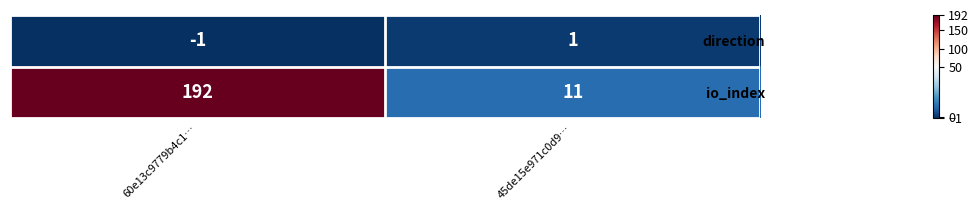

At which category is the sum across all series the highest?

60e13c9779b4c1…